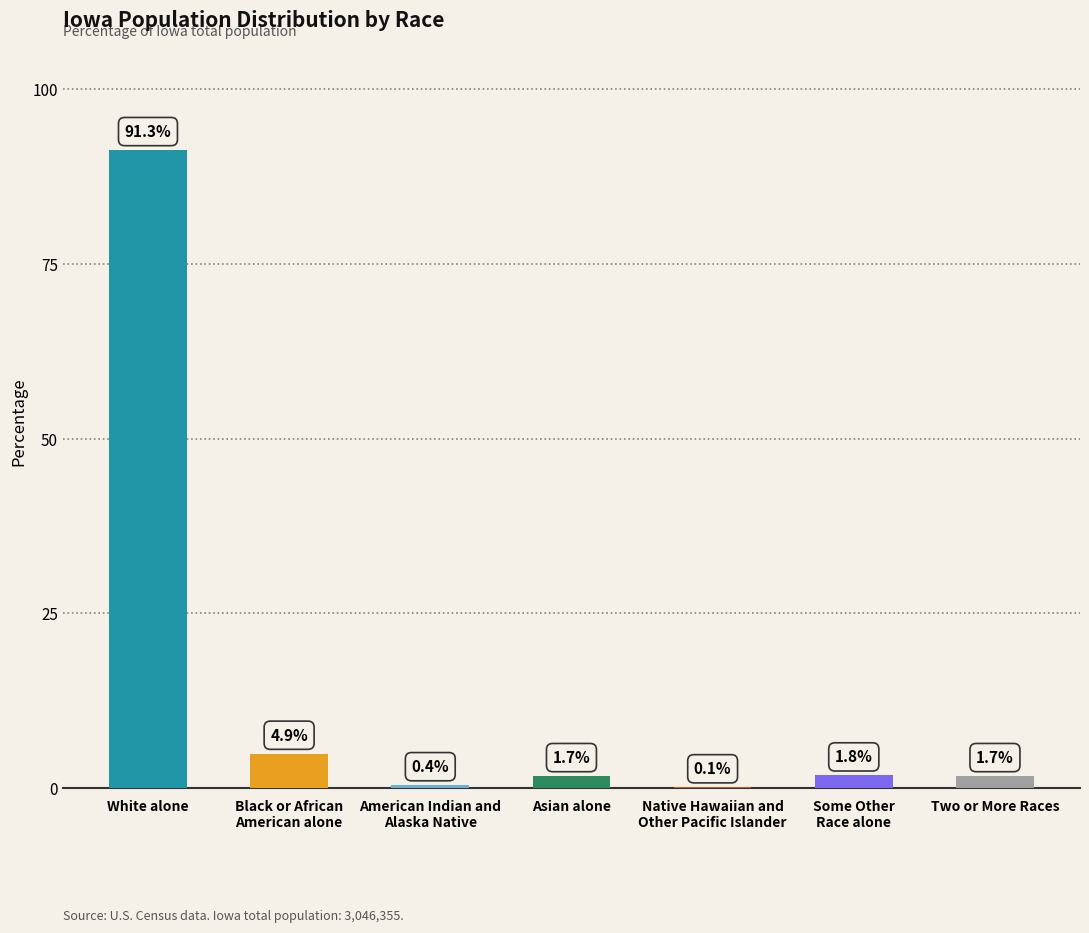

Which category has the highest value across all series?

White alone